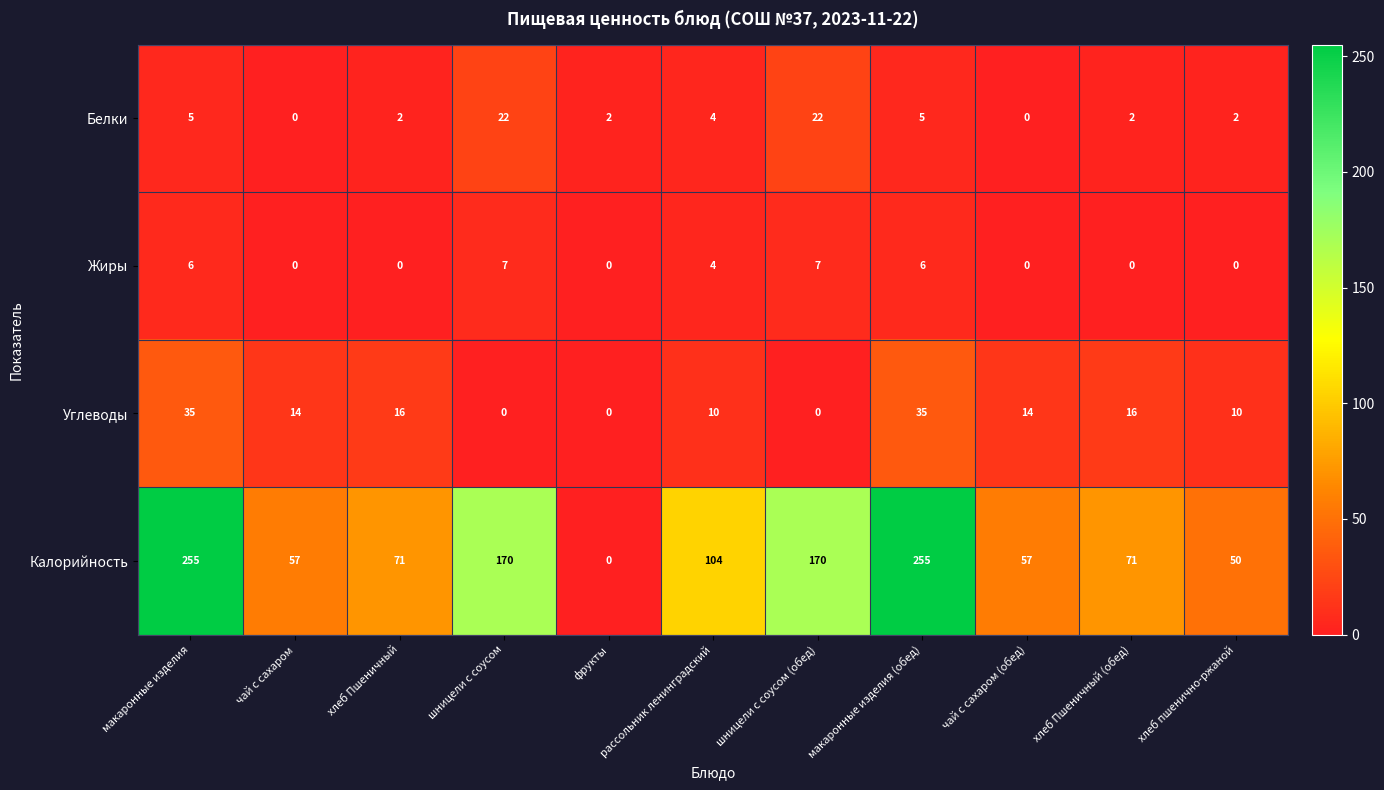

True or false: Калорийность has a value of 57 at чай с сахаром (обед).

True